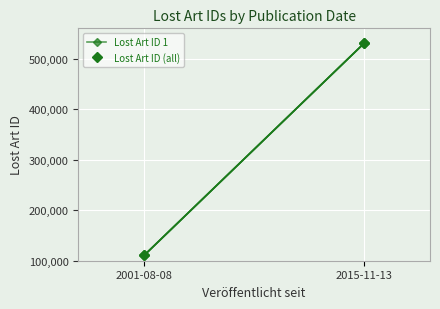

What is the average value?

320565